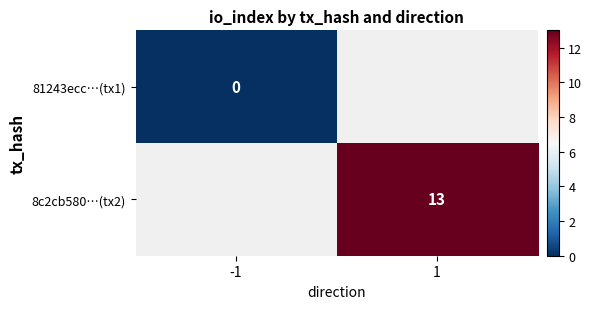

At how many categories does at least one series exceed 1?

1